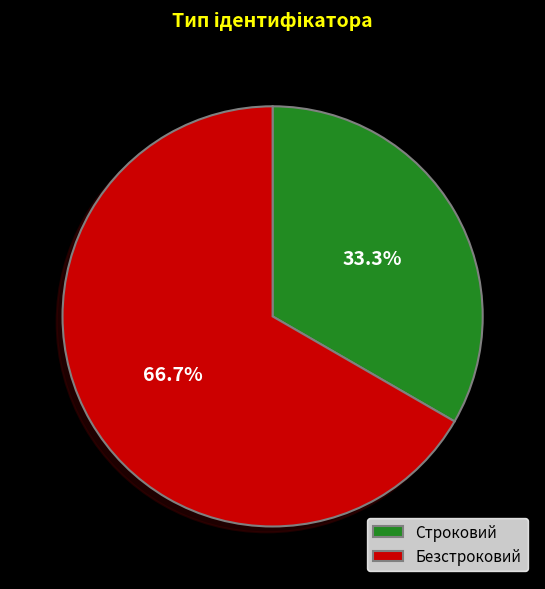

Which has a higher value, Безстроковий or Строковий?

Безстроковий